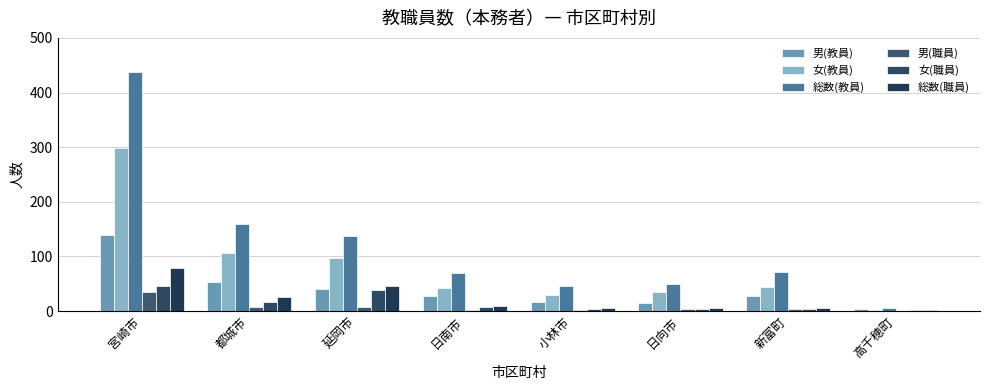

How many categories are shown in the chart?

8